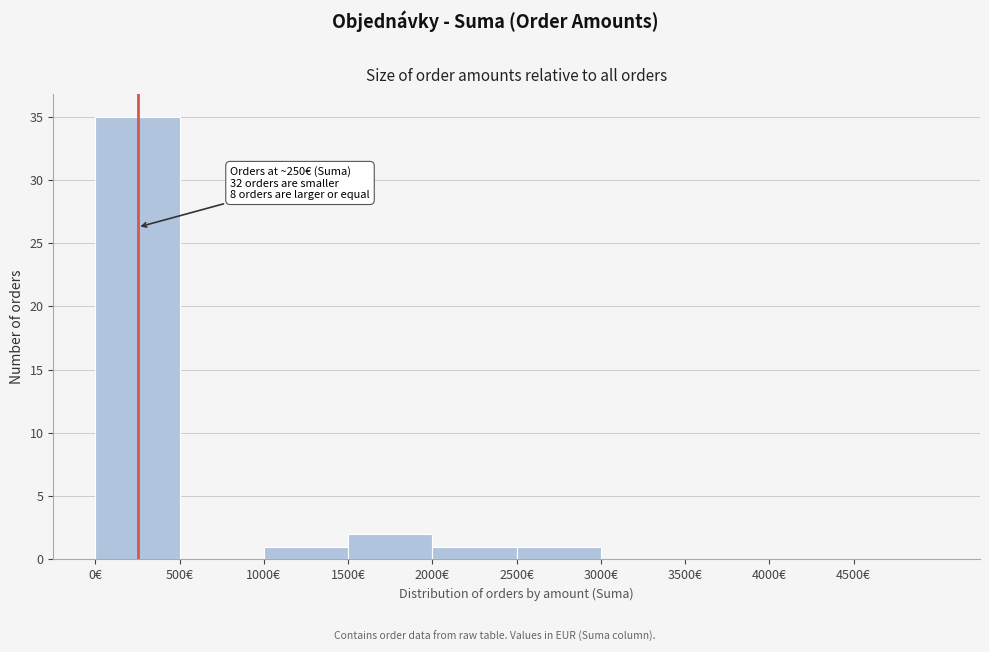

Over which range of the x-axis is the bar tallest?

0 to 500